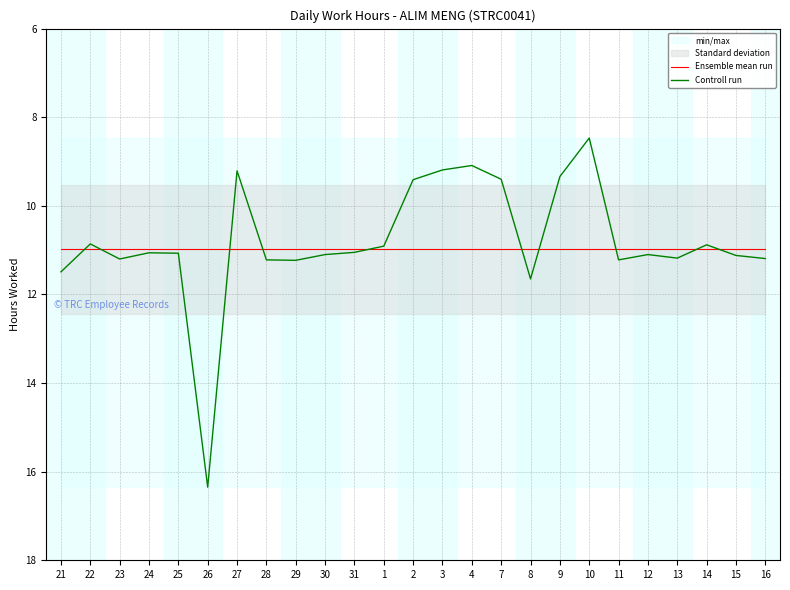

Is it true that Controll run equals 4.7 at 14?

False